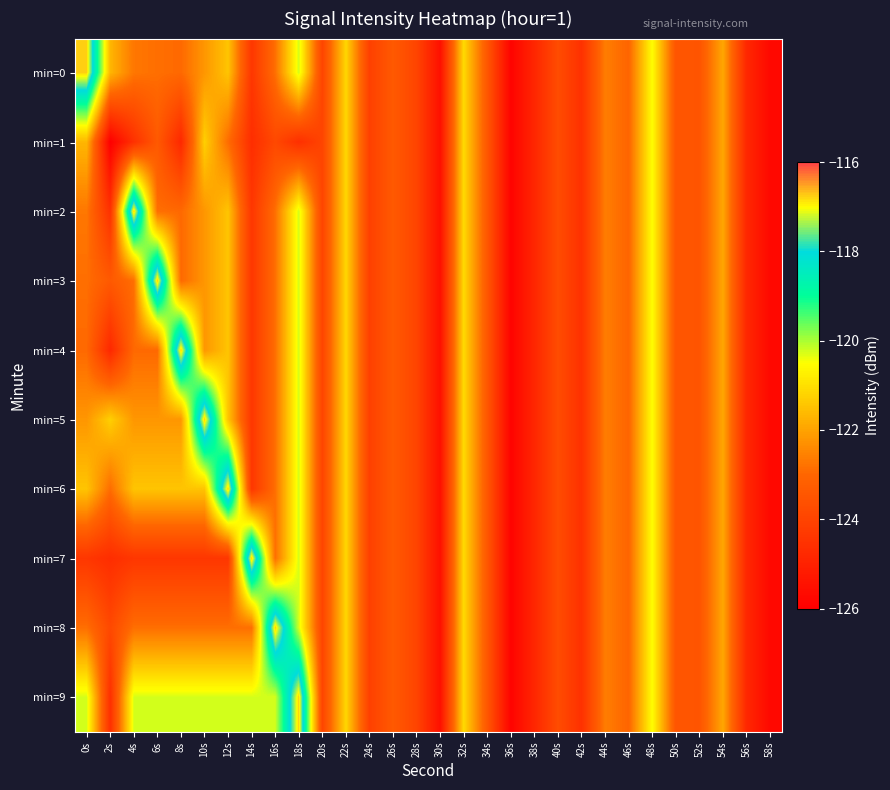

Reading left to right, transcribe all the data shown in this chart.

min=0: 0s=-116.7	2s=-121.7	4s=-122.7	6s=-122.8	8s=-122.9	10s=-122.2	12s=-121.4	14s=-124.4	16s=-122.8	18s=-120.3	20s=-124.0	22s=-121.1	24s=-124.1	26s=-123.4	28s=-124.0	30s=-125.5	32s=-121.1	34s=-123.4	36s=-125.9	38s=-124.9	40s=-123.7	42s=-124.6	44s=-122.6	46s=-123.0	48s=-120.5	50s=-123.5	52s=-123.5	54s=-121.9	56s=-124.8	58s=-125.7
min=1: 0s=-121.7	2s=-126.0	4s=-124.5	6s=-123.4	8s=-124.8	10s=-121.3	12s=-122.9	14s=-124.6	16s=-123.9	18s=-124.6	20s=-124.0	22s=-121.1	24s=-124.1	26s=-123.4	28s=-124.0	30s=-125.5	32s=-121.1	34s=-123.4	36s=-125.9	38s=-124.9	40s=-123.7	42s=-124.6	44s=-122.6	46s=-123.0	48s=-120.5	50s=-123.5	52s=-123.5	54s=-121.9	56s=-124.8	58s=-125.7
min=2: 0s=-122.7	2s=-124.5	4s=-116.7	6s=-122.8	8s=-122.9	10s=-122.2	12s=-121.4	14s=-124.4	16s=-122.8	18s=-120.3	20s=-124.0	22s=-121.1	24s=-124.1	26s=-123.4	28s=-124.0	30s=-125.5	32s=-121.1	34s=-123.4	36s=-125.9	38s=-124.9	40s=-123.7	42s=-124.6	44s=-122.6	46s=-123.0	48s=-120.5	50s=-123.5	52s=-123.5	54s=-121.9	56s=-124.8	58s=-125.7
min=3: 0s=-122.8	2s=-123.4	4s=-122.8	6s=-116.7	8s=-122.9	10s=-122.2	12s=-121.4	14s=-124.4	16s=-122.8	18s=-120.3	20s=-124.0	22s=-121.1	24s=-124.1	26s=-123.4	28s=-124.0	30s=-125.5	32s=-121.1	34s=-123.4	36s=-125.9	38s=-124.9	40s=-123.7	42s=-124.6	44s=-122.6	46s=-123.0	48s=-120.5	50s=-123.5	52s=-123.5	54s=-121.9	56s=-124.8	58s=-125.7
min=4: 0s=-122.9	2s=-124.8	4s=-122.9	6s=-122.9	8s=-116.7	10s=-122.2	12s=-121.4	14s=-124.4	16s=-122.8	18s=-120.3	20s=-124.0	22s=-121.1	24s=-124.1	26s=-123.4	28s=-124.0	30s=-125.5	32s=-121.1	34s=-123.4	36s=-125.9	38s=-124.9	40s=-123.7	42s=-124.6	44s=-122.6	46s=-123.0	48s=-120.5	50s=-123.5	52s=-123.5	54s=-121.9	56s=-124.8	58s=-125.7
min=5: 0s=-122.2	2s=-121.3	4s=-122.2	6s=-122.2	8s=-122.2	10s=-116.7	12s=-121.4	14s=-124.4	16s=-122.8	18s=-120.3	20s=-124.0	22s=-121.1	24s=-124.1	26s=-123.4	28s=-124.0	30s=-125.5	32s=-121.1	34s=-123.4	36s=-125.9	38s=-124.9	40s=-123.7	42s=-124.6	44s=-122.6	46s=-123.0	48s=-120.5	50s=-123.5	52s=-123.5	54s=-121.9	56s=-124.8	58s=-125.7
min=6: 0s=-121.4	2s=-122.9	4s=-121.4	6s=-121.4	8s=-121.4	10s=-121.4	12s=-116.7	14s=-124.4	16s=-122.8	18s=-120.3	20s=-124.0	22s=-121.1	24s=-124.1	26s=-123.4	28s=-124.0	30s=-125.5	32s=-121.1	34s=-123.4	36s=-125.9	38s=-124.9	40s=-123.7	42s=-124.6	44s=-122.6	46s=-123.0	48s=-120.5	50s=-123.5	52s=-123.5	54s=-121.9	56s=-124.8	58s=-125.7
min=7: 0s=-124.4	2s=-124.6	4s=-124.4	6s=-124.4	8s=-124.4	10s=-124.4	12s=-124.4	14s=-116.7	16s=-122.8	18s=-120.3	20s=-124.0	22s=-121.1	24s=-124.1	26s=-123.4	28s=-124.0	30s=-125.5	32s=-121.1	34s=-123.4	36s=-125.9	38s=-124.9	40s=-123.7	42s=-124.6	44s=-122.6	46s=-123.0	48s=-120.5	50s=-123.5	52s=-123.5	54s=-121.9	56s=-124.8	58s=-125.7
min=8: 0s=-122.8	2s=-123.9	4s=-122.8	6s=-122.8	8s=-122.8	10s=-122.8	12s=-122.8	14s=-122.8	16s=-116.7	18s=-120.3	20s=-124.0	22s=-121.1	24s=-124.1	26s=-123.4	28s=-124.0	30s=-125.5	32s=-121.1	34s=-123.4	36s=-125.9	38s=-124.9	40s=-123.7	42s=-124.6	44s=-122.6	46s=-123.0	48s=-120.5	50s=-123.5	52s=-123.5	54s=-121.9	56s=-124.8	58s=-125.7
min=9: 0s=-120.3	2s=-124.6	4s=-120.3	6s=-120.3	8s=-120.3	10s=-120.3	12s=-120.3	14s=-120.3	16s=-120.3	18s=-116.7	20s=-124.0	22s=-121.1	24s=-124.1	26s=-123.4	28s=-124.0	30s=-125.5	32s=-121.1	34s=-123.4	36s=-125.9	38s=-124.9	40s=-123.7	42s=-124.6	44s=-122.6	46s=-123.0	48s=-120.5	50s=-123.5	52s=-123.5	54s=-121.9	56s=-124.8	58s=-125.7